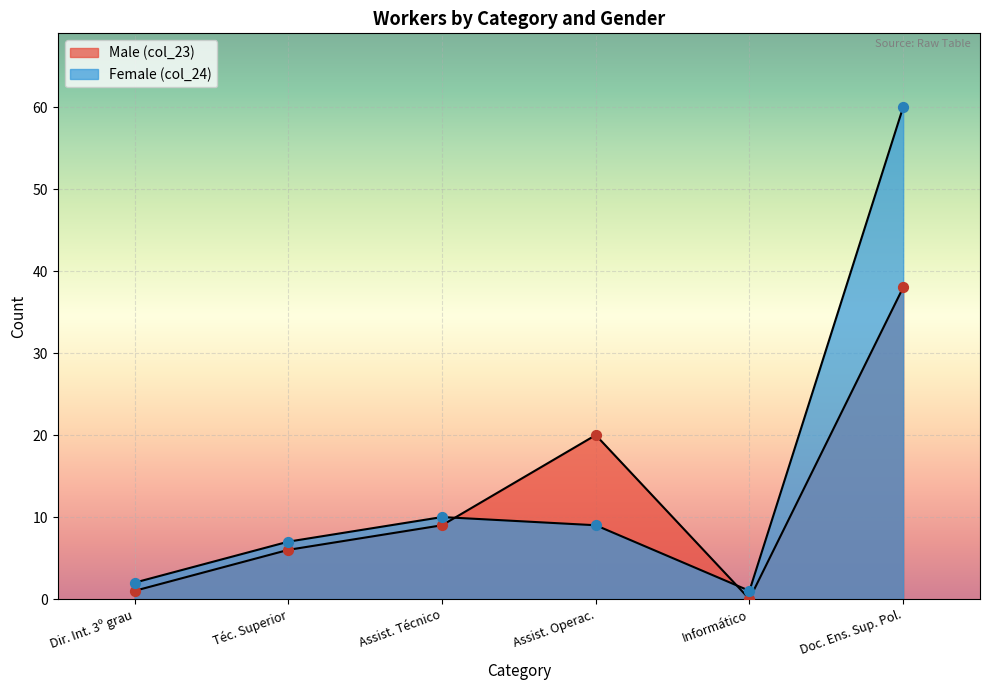

What is the total value across all series at Dir. Int. 3º grau?

3